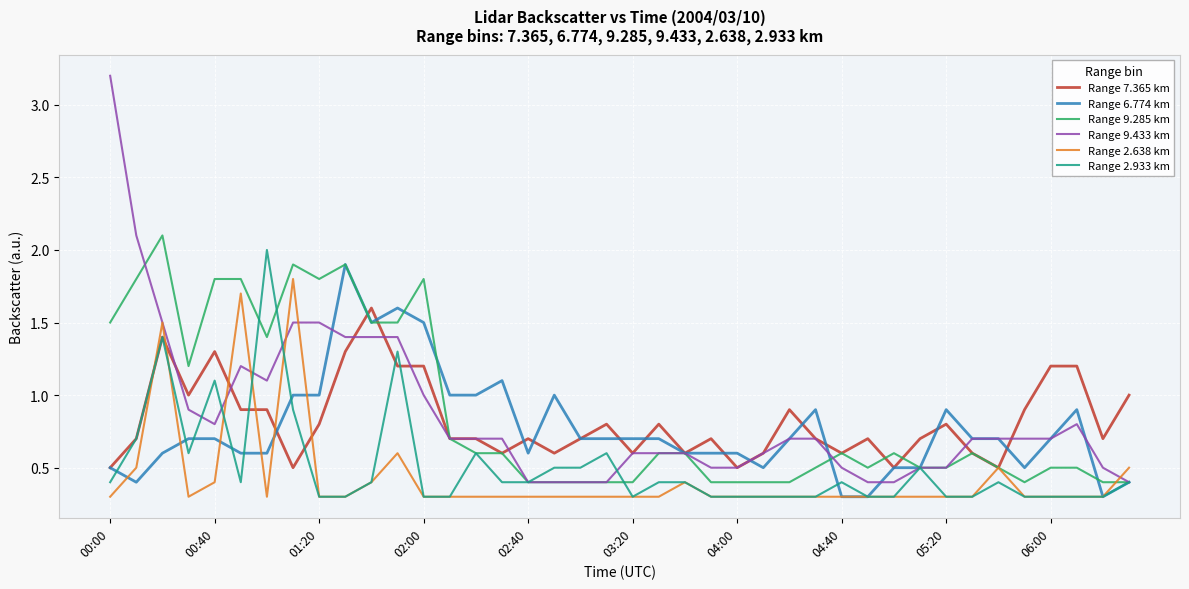

Which series has the largest range (max minus min)?

Range 9.433 km